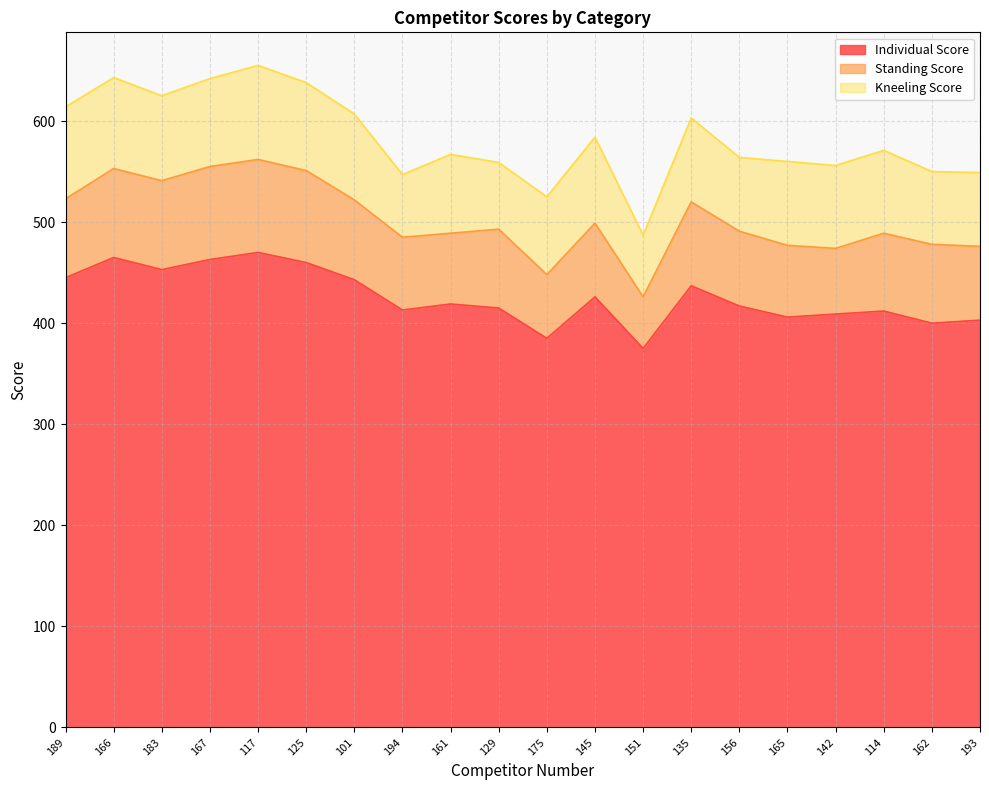

At which label does Individual Score reach its minimum?

151